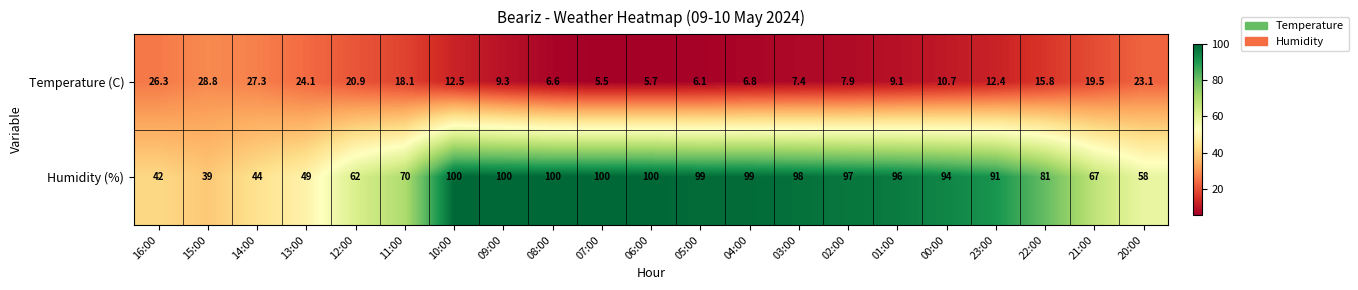

The Humidity (%) series shows 24.9 at 06:00. True or false?

False